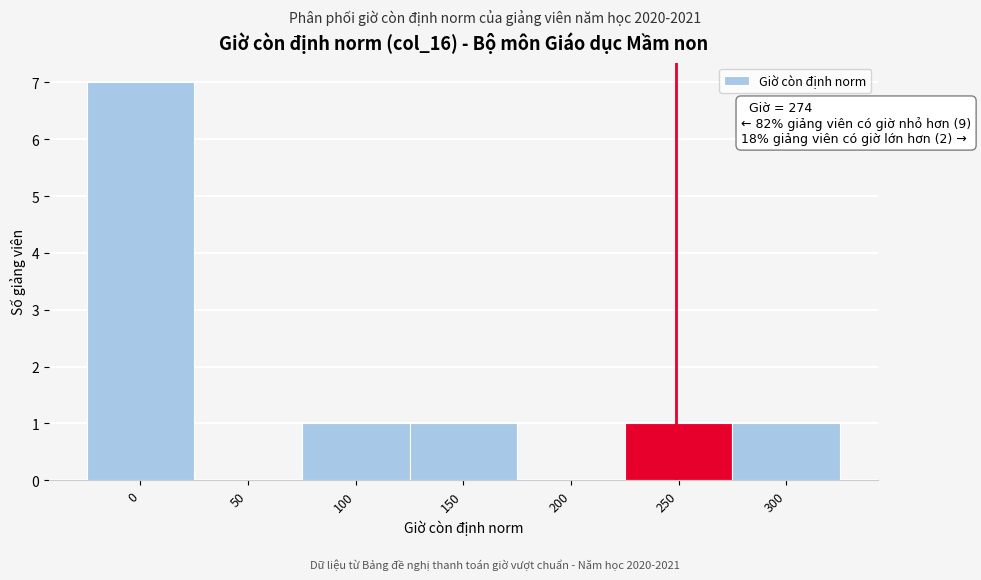

Reading left to right, transcribe all the data shown in this chart.

0=7	50=0	100=1	150=1	200=0	250=1	300=1